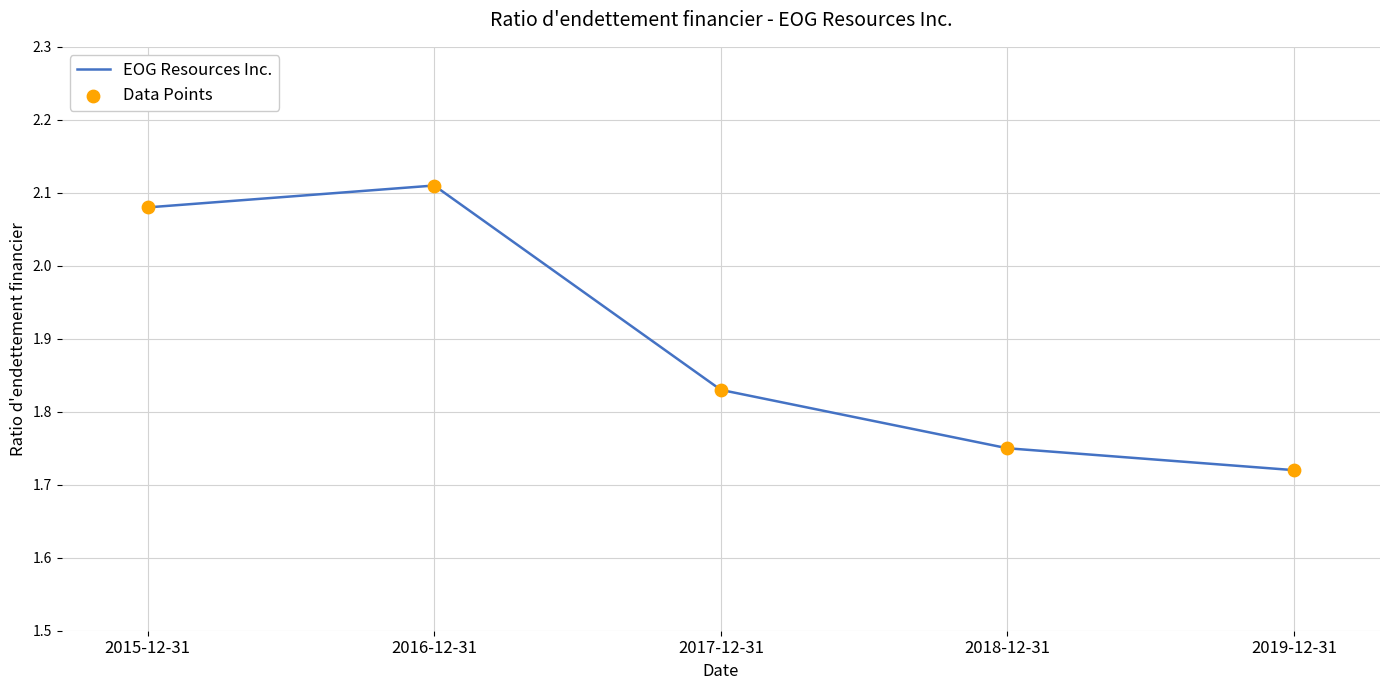

What is the ratio of the value at 2016-12-31 to the value at 2018-12-31?

1.2